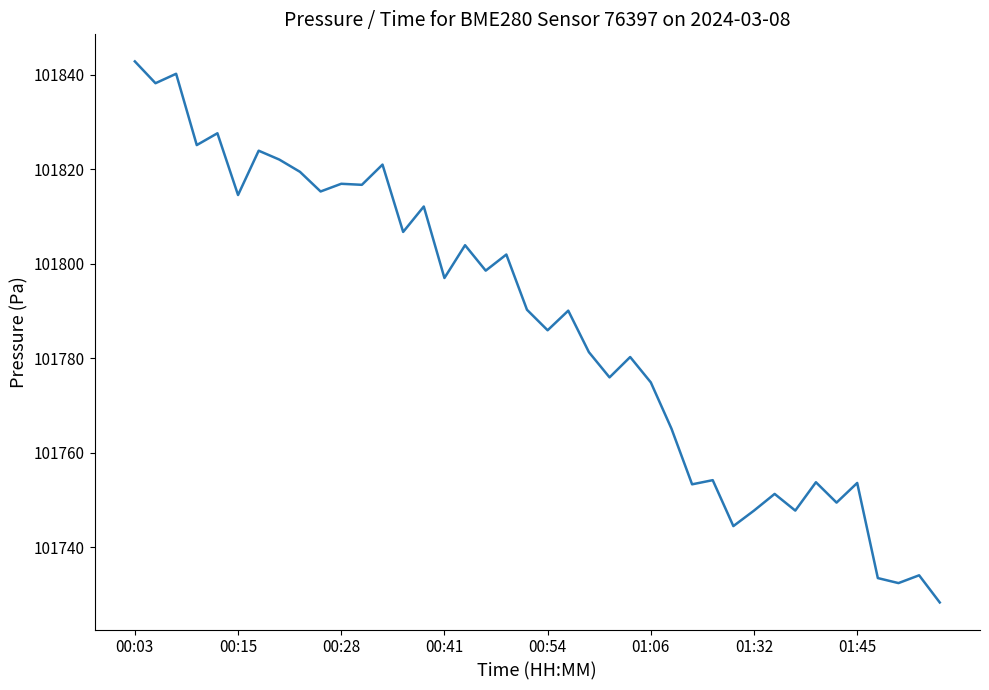

How many series are shown in this chart?

1